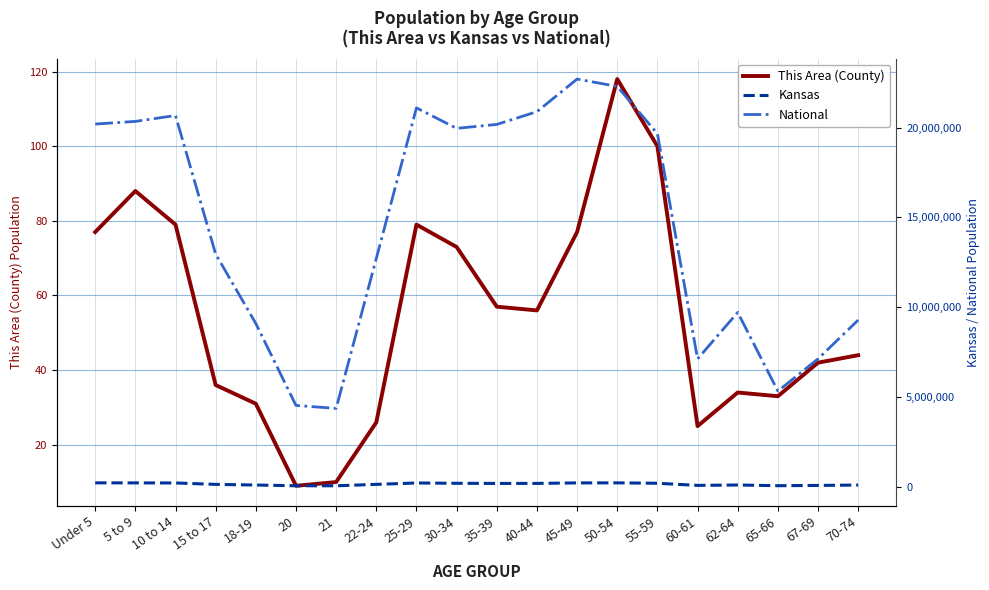

How many lines are shown in the chart?

3